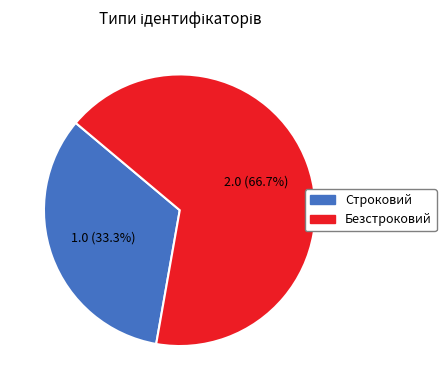

Which slice is the largest?

Безстроковий